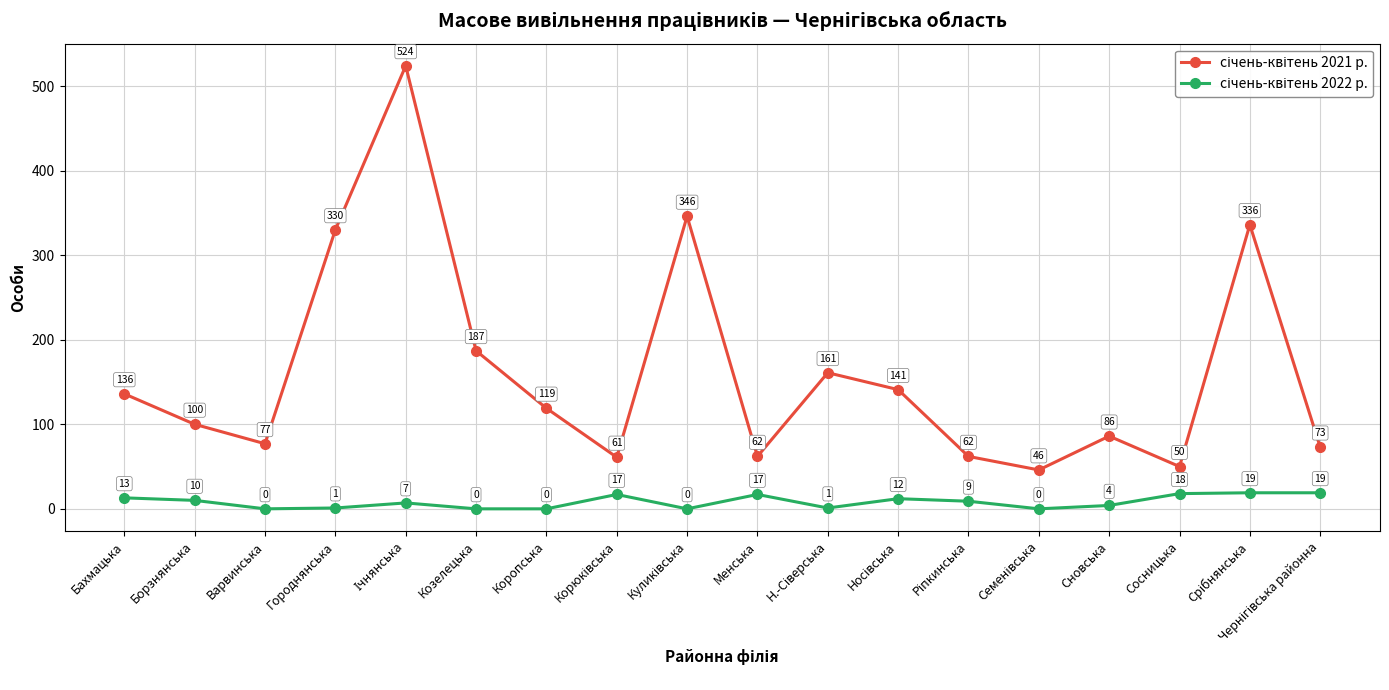

What is the total value across all series at Сновська?

90